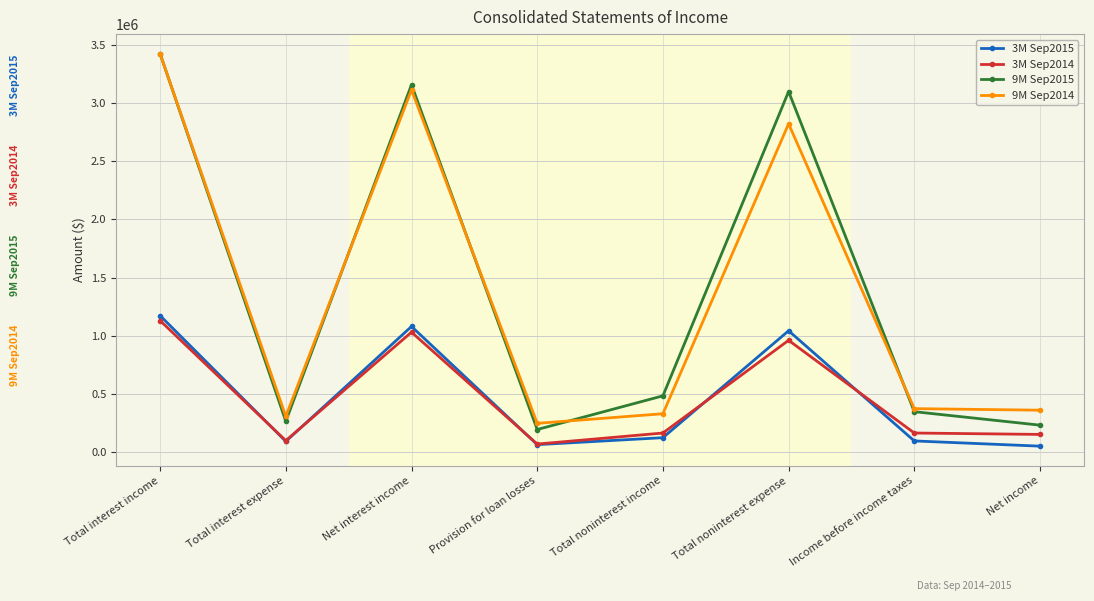

What is the label of the 1st point from the right?

Net income